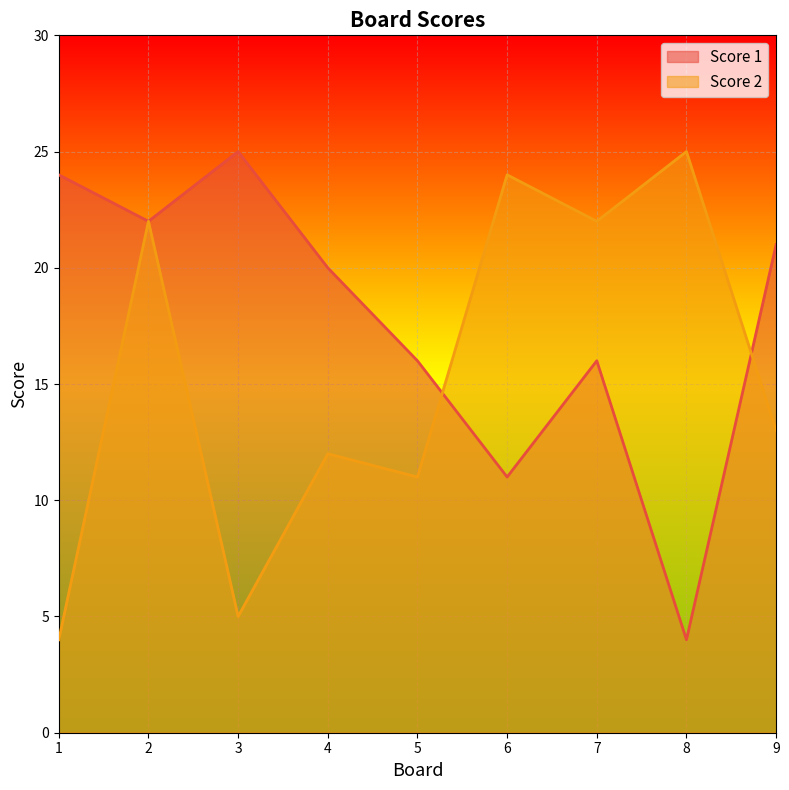

Where is the first local minimum for Score 2?

3